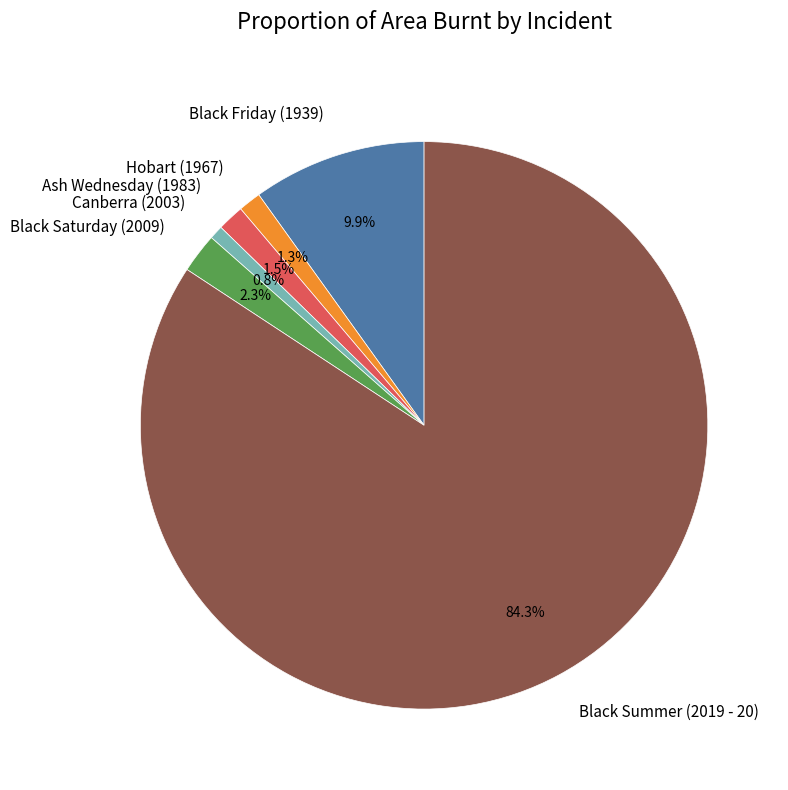

What portion of the pie excludes Ash Wednesday (1983)?

98.5%